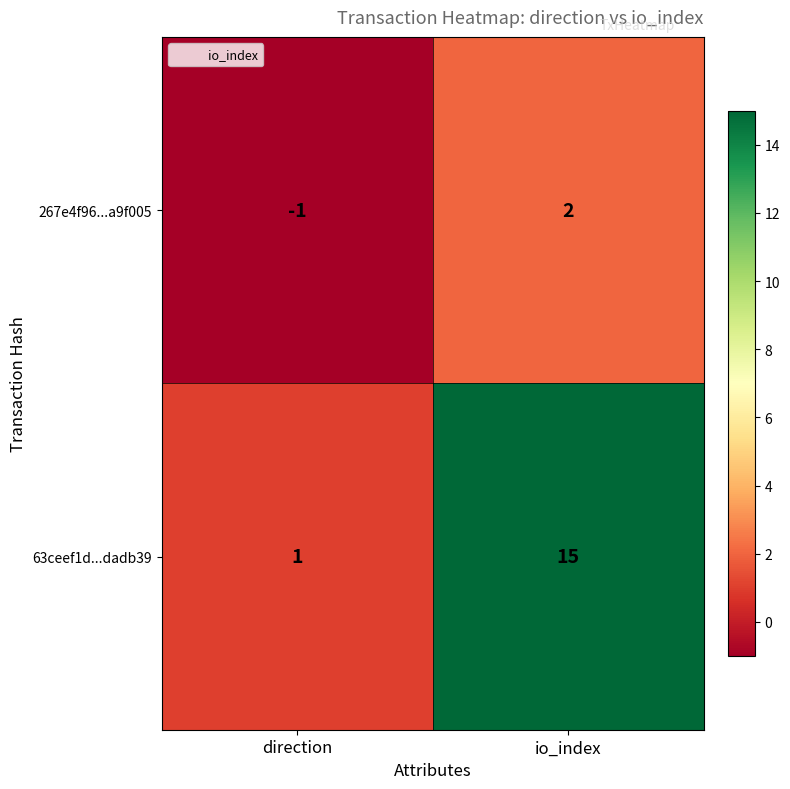

The 267e4f96...a9f005 series shows -1 at direction. True or false?

True